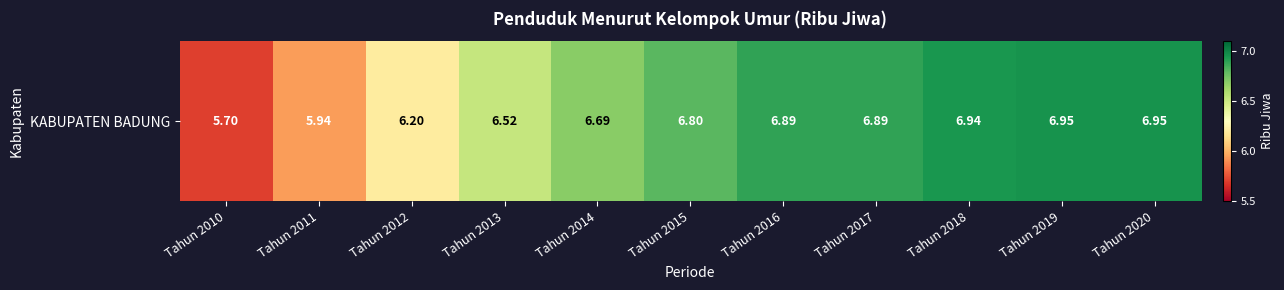

List the labels in order of value, smallest first.

Tahun 2010, Tahun 2011, Tahun 2012, Tahun 2013, Tahun 2014, Tahun 2015, Tahun 2016, Tahun 2017, Tahun 2018, Tahun 2019, Tahun 2020